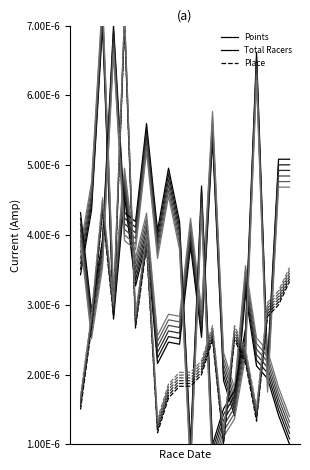

Which category has the lowest value across all series?

19